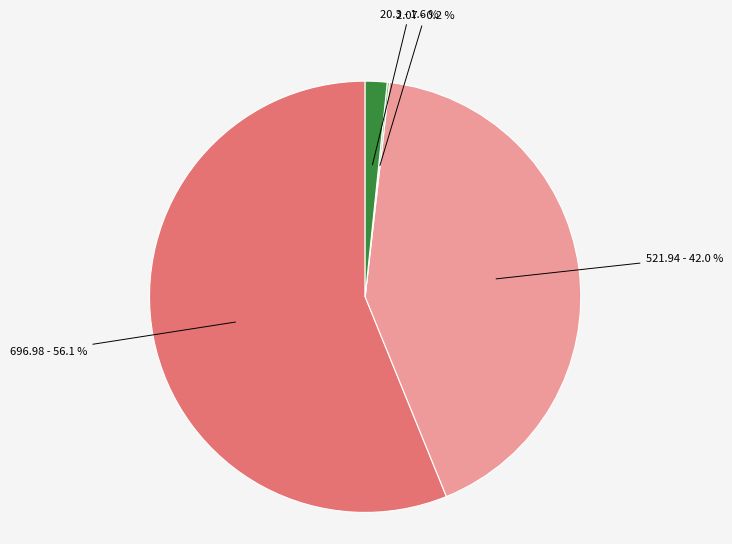

Is there any slice that represents more than half of the pie?

Yes